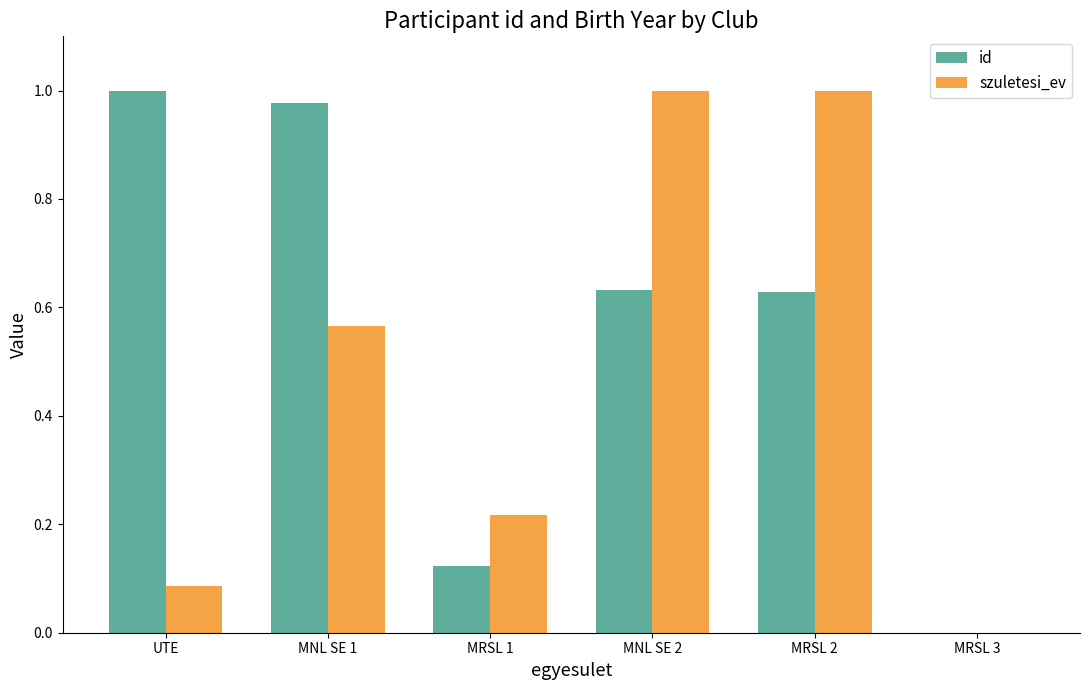

Is the value of id at MRSL 2 greater than the value of szuletesi_ev at MRSL 2?

No